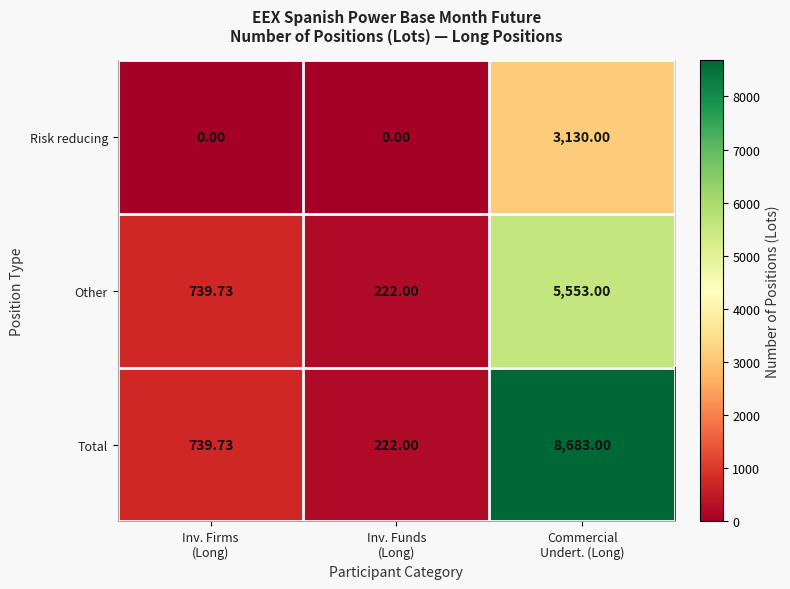

Rank the series by their average value, from lowest to highest.

Risk reducing, Other, Total